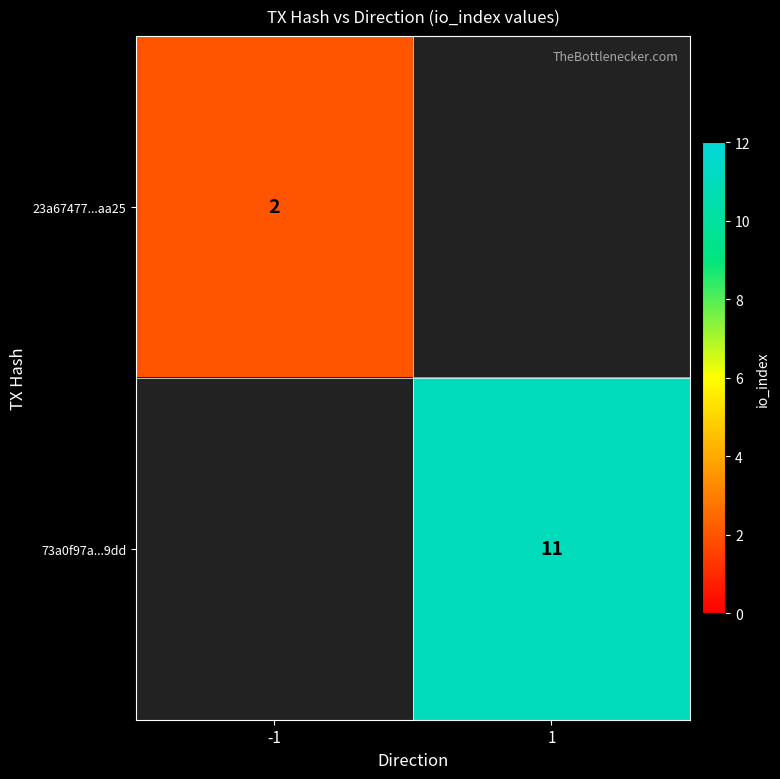

What is the greatest value displayed?

11.0